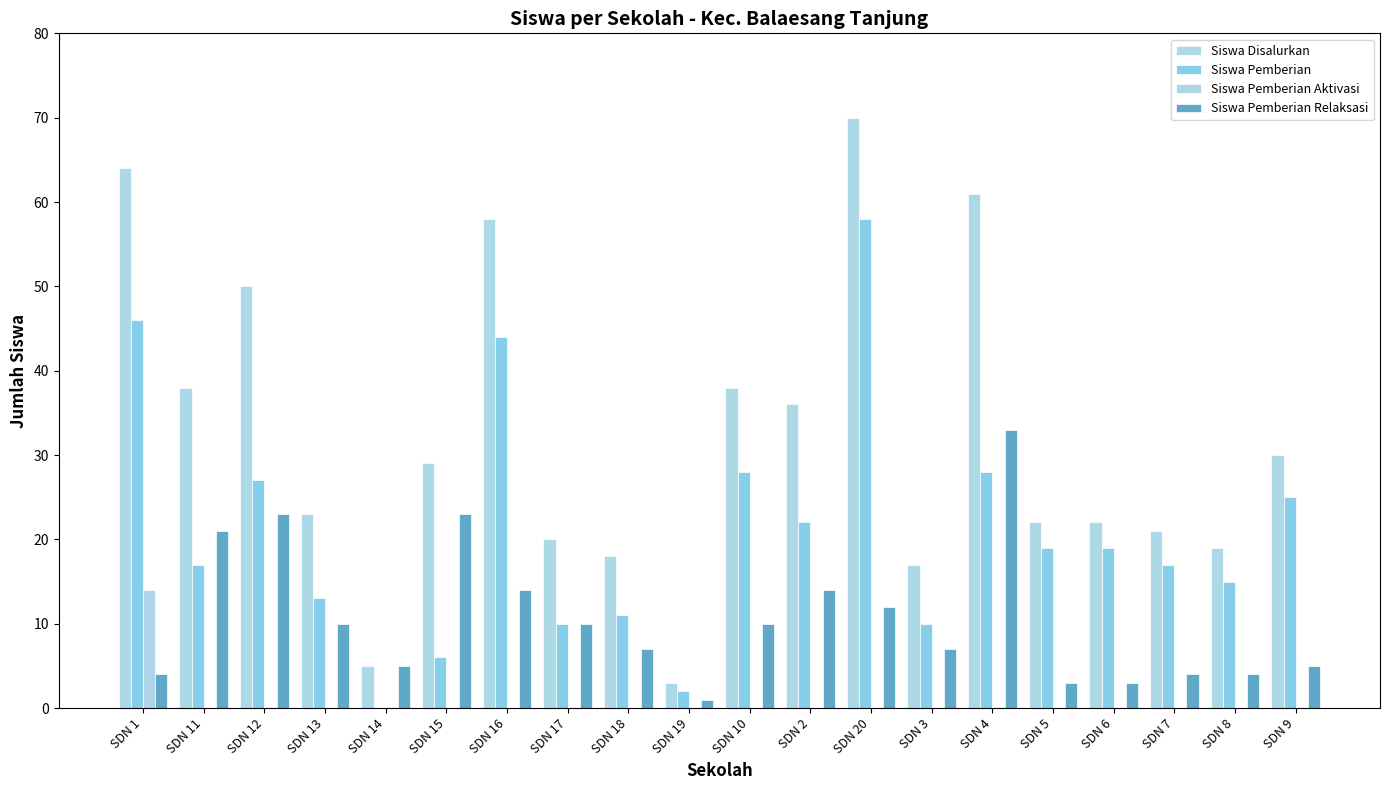

At which label does Siswa Pemberian first exceed 19?

SDN 1